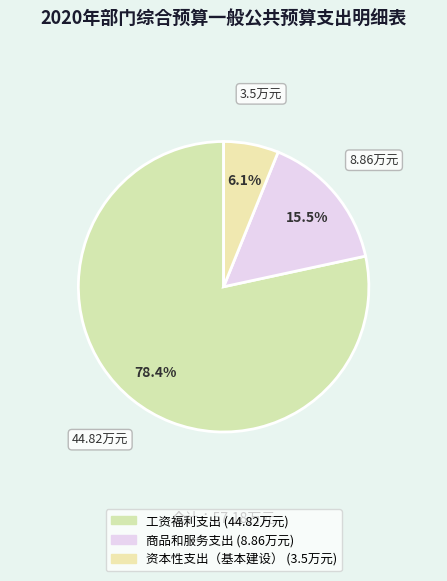

Rank the categories by value from lowest to highest.

资本性支出（基本建设）, 商品和服务支出, 工资福利支出